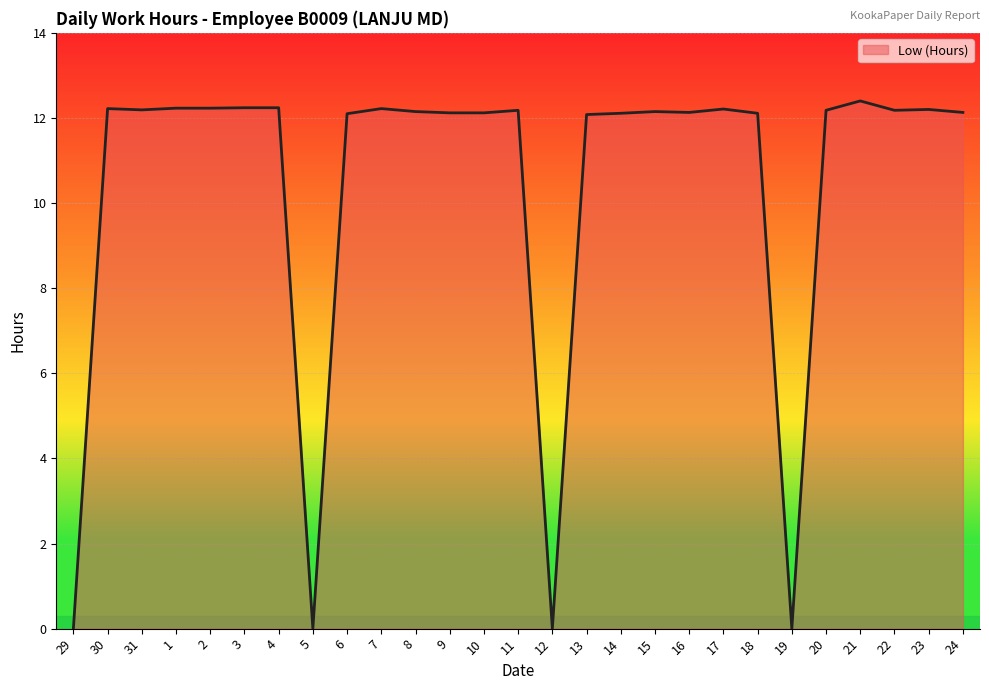

What is the difference between the second highest and minimum values?

12.2